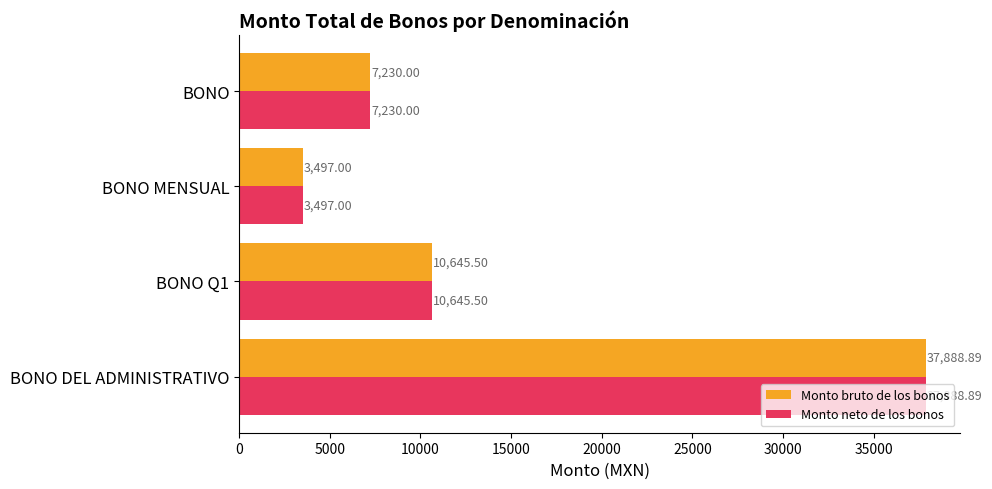

What are all the series names shown in the legend?

Monto bruto de los bonos, Monto neto de los bonos